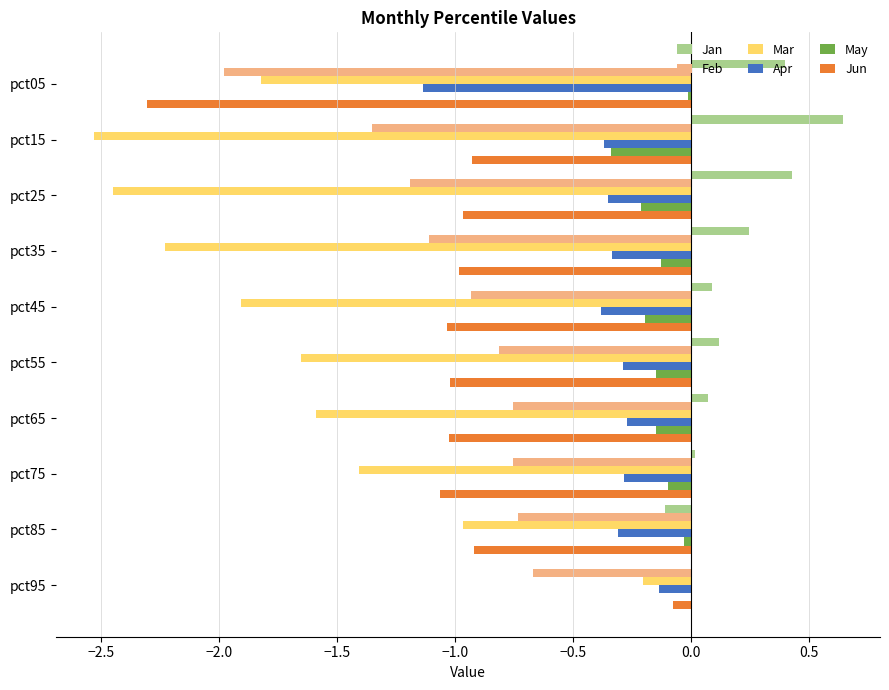

At which category is the sum across all series the highest?

pct95